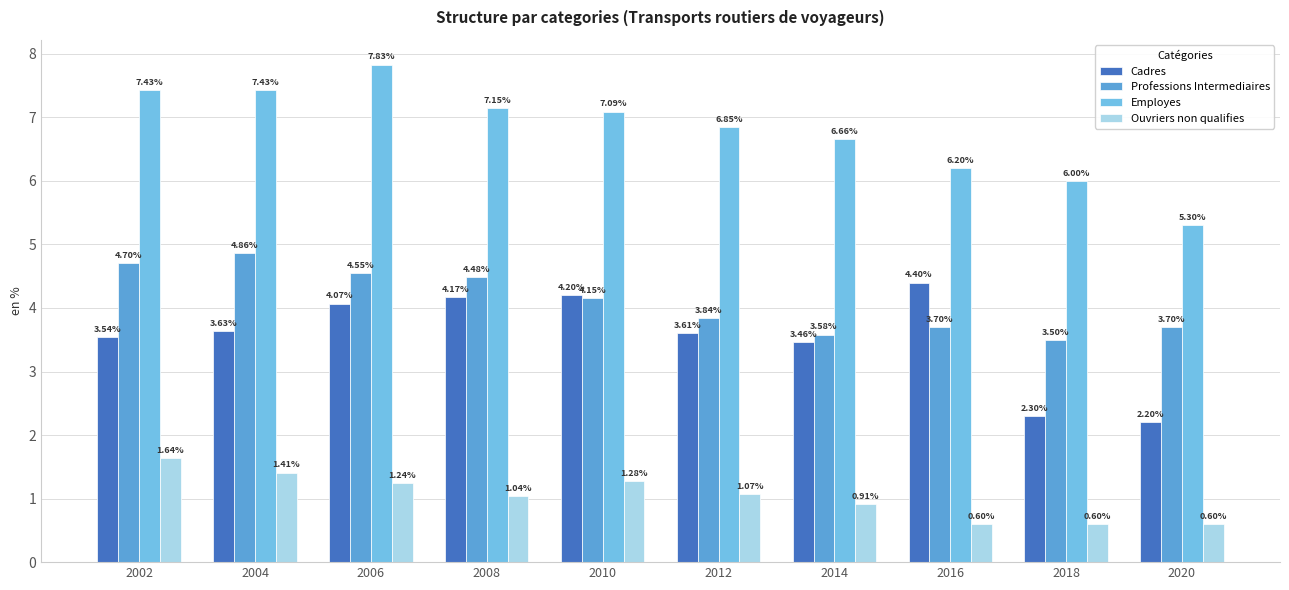

Is the value of Employes at 2006 greater than the value of Cadres at 2014?

Yes